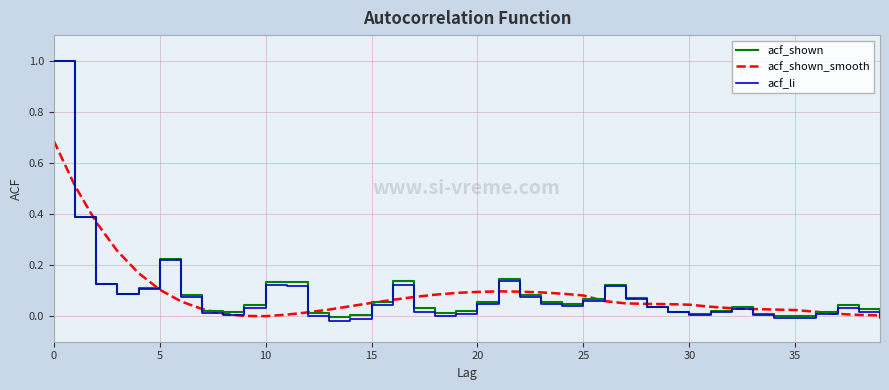

Which series has the largest range (max minus min)?

acf_li